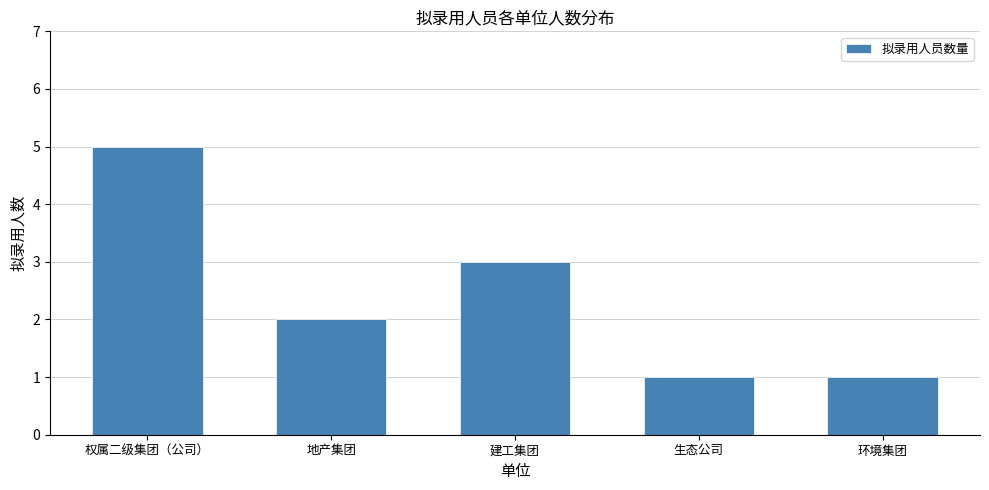

Reading right to left, list all the values displayed in this chart.

1	1	3	2	5